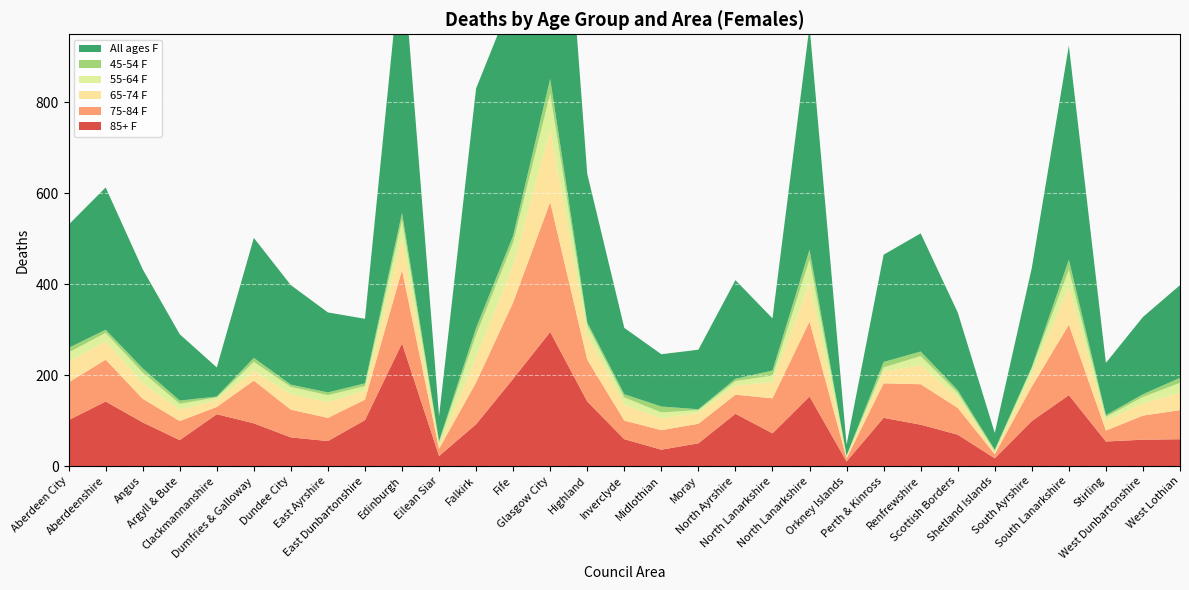

Reading left to right, list all the values displayed in this chart.

85+ F: 101	142	96	57	114	94	63	55	101	270	22	92	192	295	142	59	36	50	115	72	153	10	106	91	69	17	99	156	54	58	59
75-84 F: 83	92	52	42	16	94	61	51	45	161	16	92	168	286	92	41	43	43	42	77	165	7	76	89	59	9	76	155	24	53	64
65-74 F: 46	41	35	25	15	22	34	35	20	70	6	56	83	160	56	35	26	24	20	36	85	2	26	42	24	3	27	83	22	27	38
55-64 F: 20	18	23	13	6	19	16	15	10	40	8	49	49	78	20	16	13	6	10	14	51	4	9	20	9	4	13	38	8	14	22
45-54 F: 10	7	9	7	2	9	5	6	6	16	3	15	15	33	6	7	13	2	5	11	22	0	12	10	6	3	3	22	4	6	11
All ages F: 271	313	218	146	64	264	219	176	142	580	55	527	527	881	327	146	115	131	217	115	492	24	236	260	171	37	218	471	115	170	204